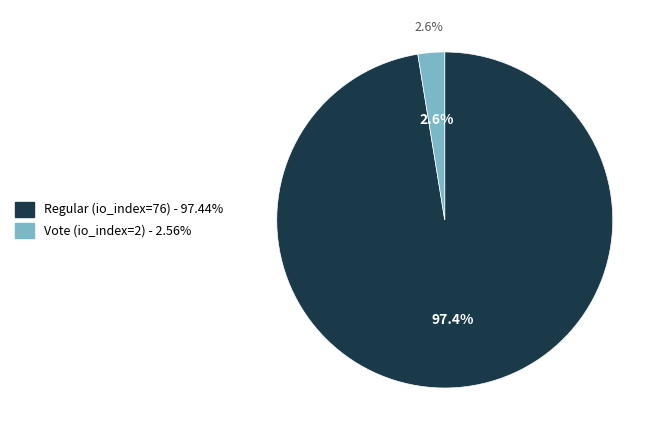

Is the sum of Regular (io_index=76) and Vote (io_index=2) greater than half?

Yes